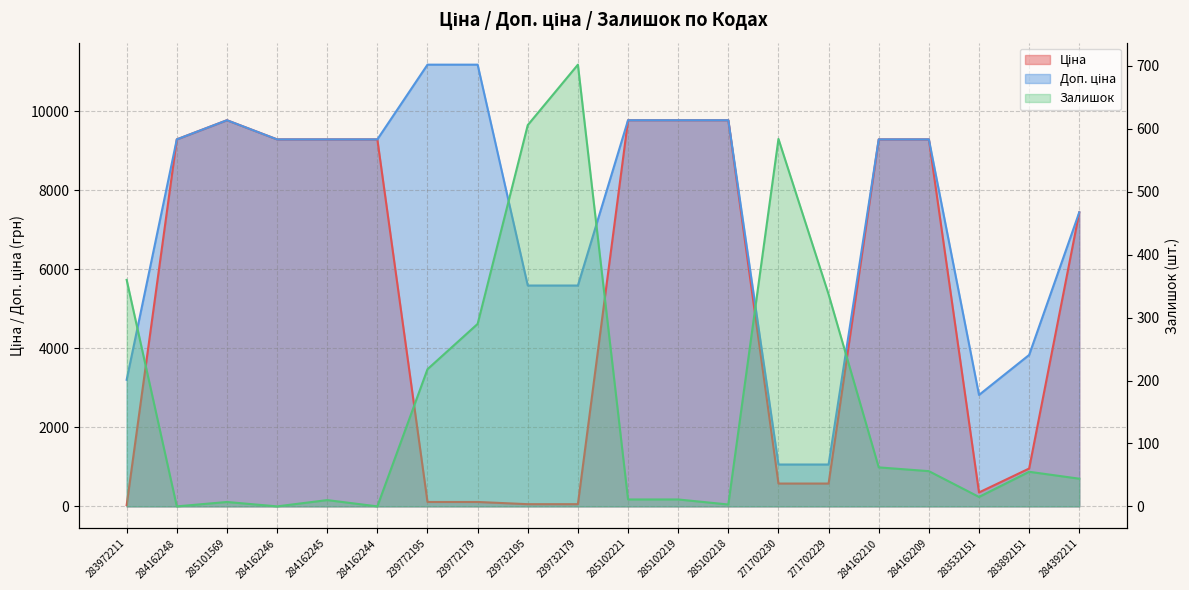

How many lines are shown in the chart?

3